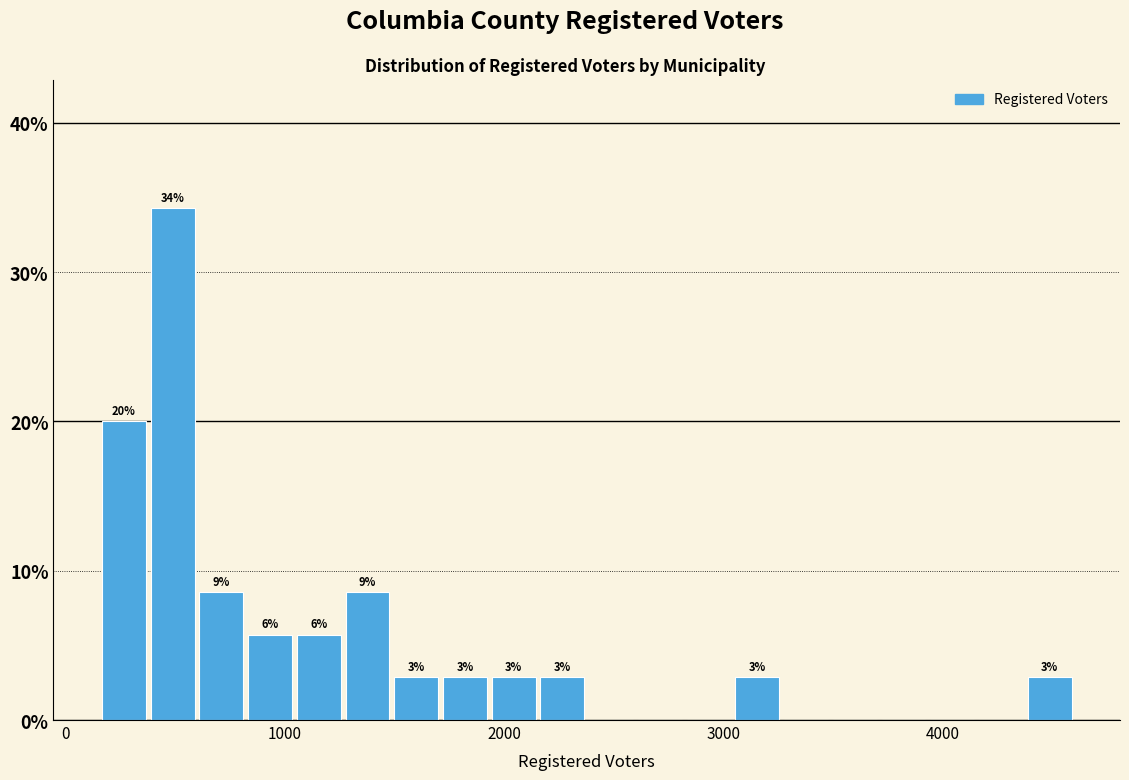

Around what value on the x-axis is the tallest bar? Give the approximate position of its centre, as read against the axis.

500